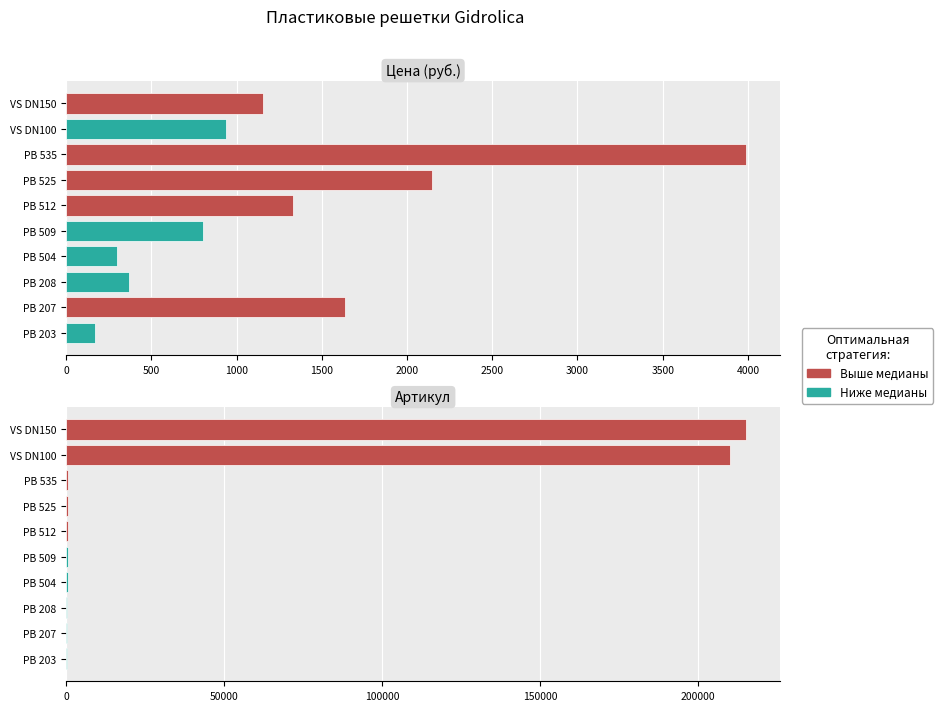

What is the sum of the Цена values at 535 and 504?

4288